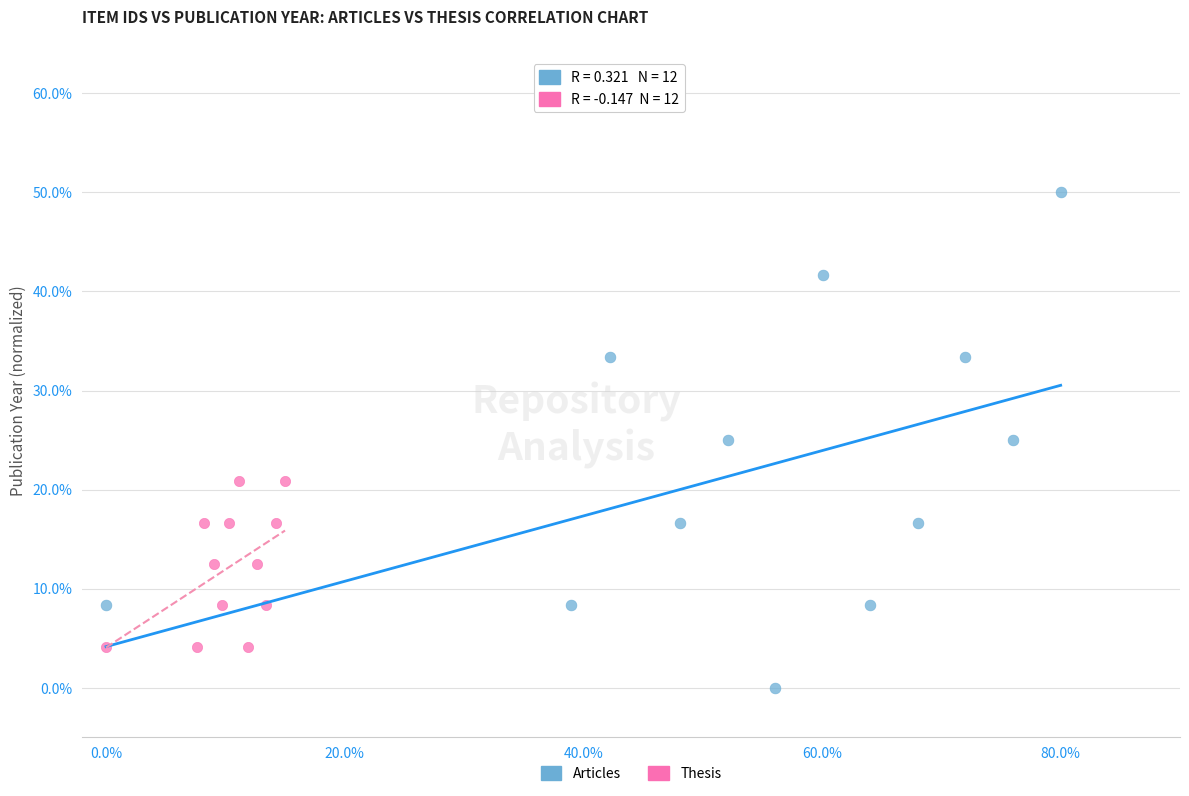

What are all the series names shown in the legend?

Articles, Thesis